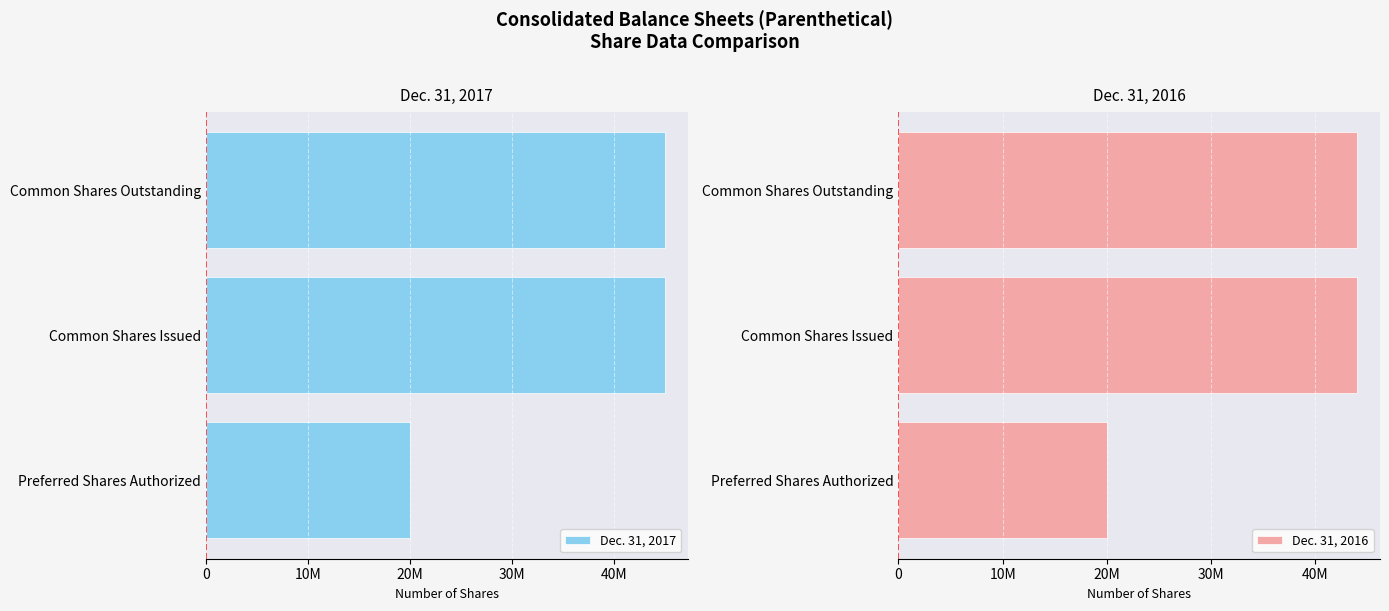

How many series are shown in this chart?

2